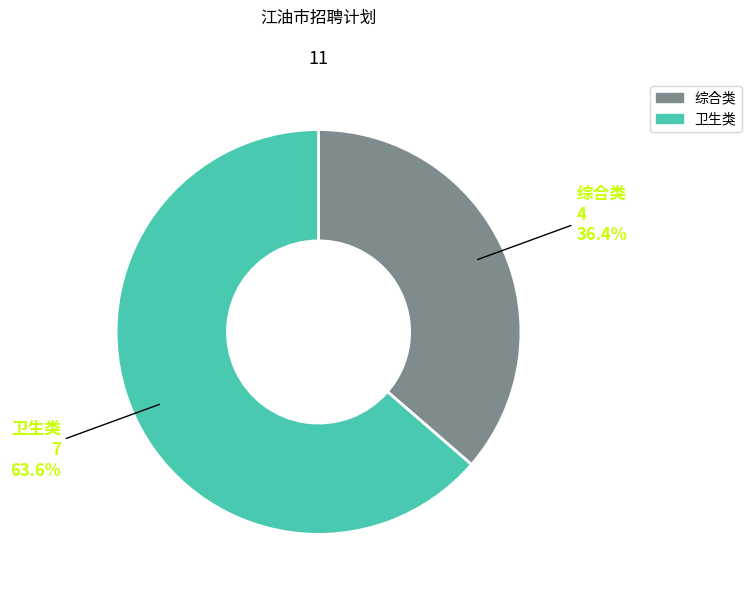

Rank the categories by value from lowest to highest.

综合类, 卫生类